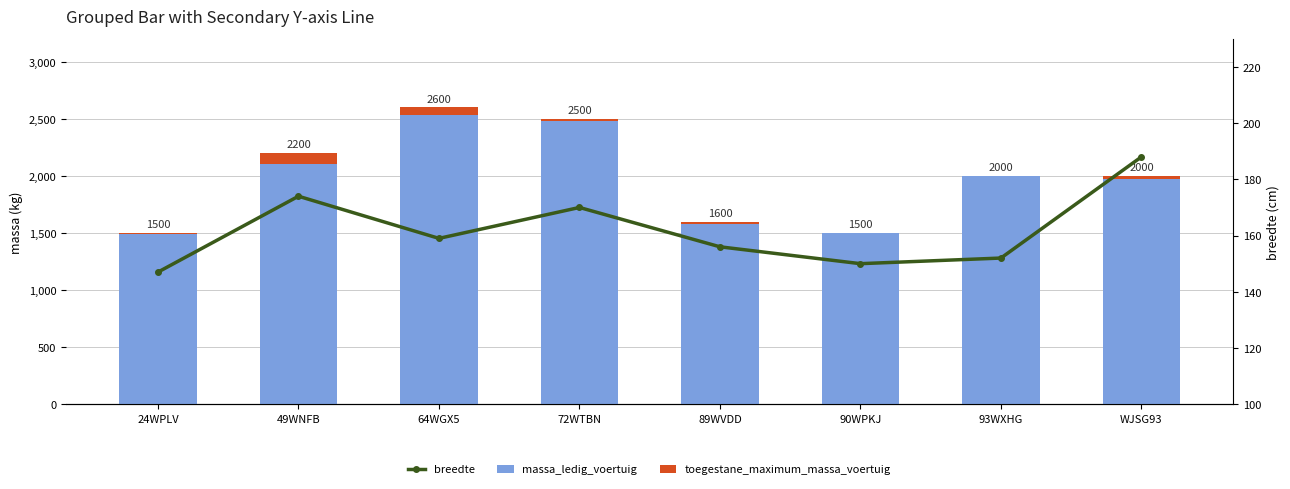

Reading left to right, transcribe all the data shown in this chart.

massa_ledig_voertuig: 24WPLV=1490	49WNFB=2100	64WGX5=2530	72WTBN=2480	89WVDD=1580	90WPKJ=1500	93WXHG=2000	WJSG93=1970
toegestane_maximum_massa_voertuig: 24WPLV=10	49WNFB=100	64WGX5=70	72WTBN=20	89WVDD=20	90WPKJ=0	93WXHG=0	WJSG93=30
breedte: 24WPLV=147	49WNFB=174	64WGX5=159	72WTBN=170	89WVDD=156	90WPKJ=150	93WXHG=152	WJSG93=188